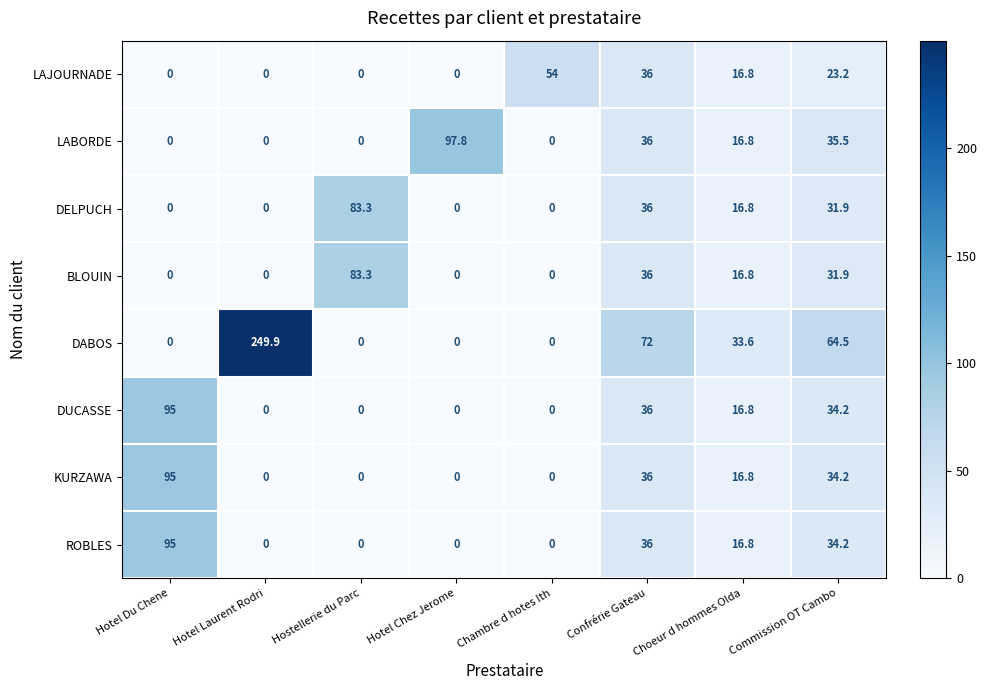

Where is DELPUCH nearest to the value 41?

Confrérie Gateau